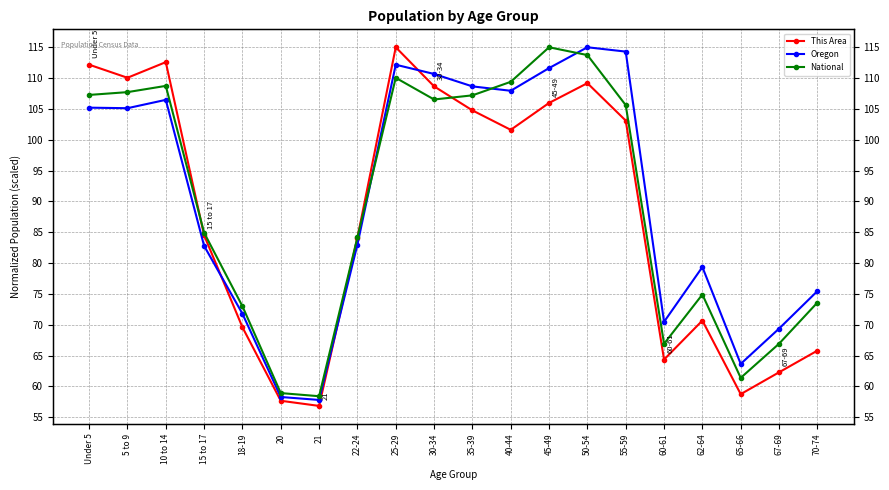

What is the value of the National point at the 7th from the left?

58.4